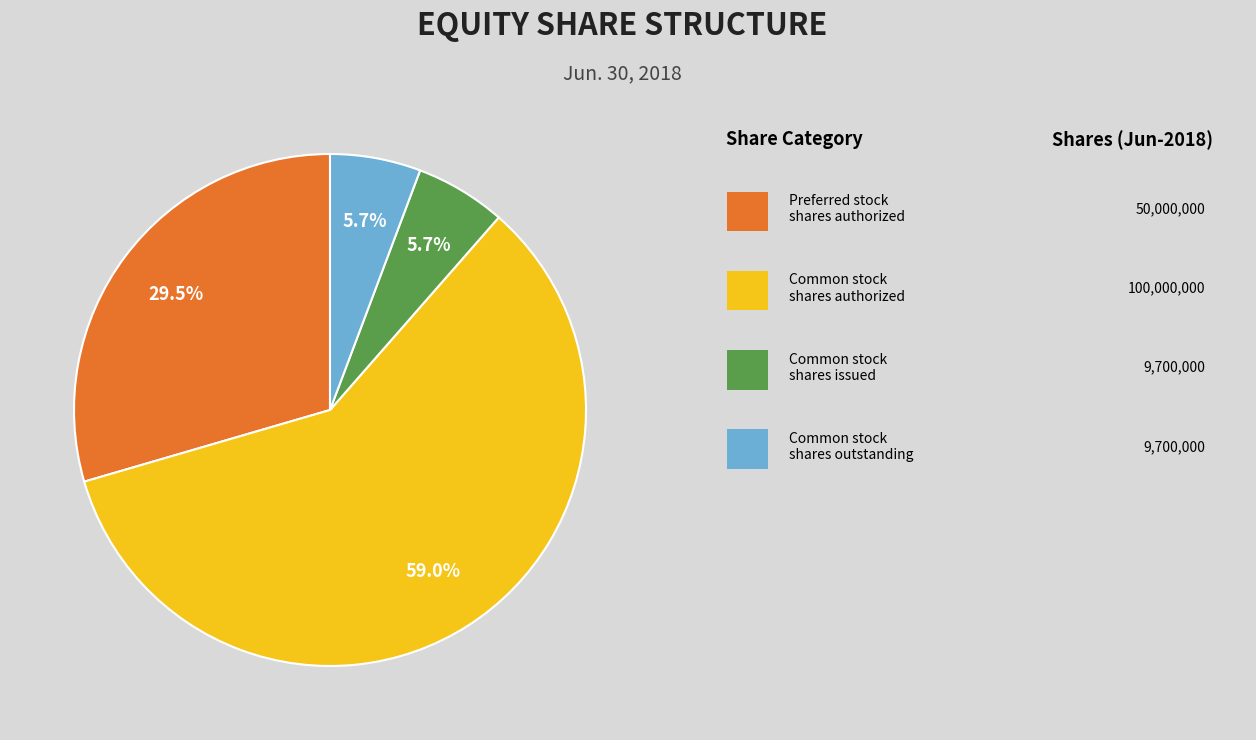

Is there any slice that represents more than half of the pie?

Yes